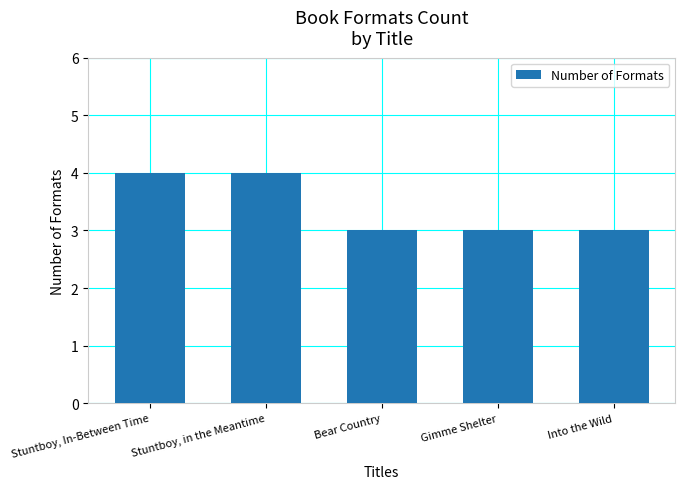

How many distinct data groups are displayed?

1